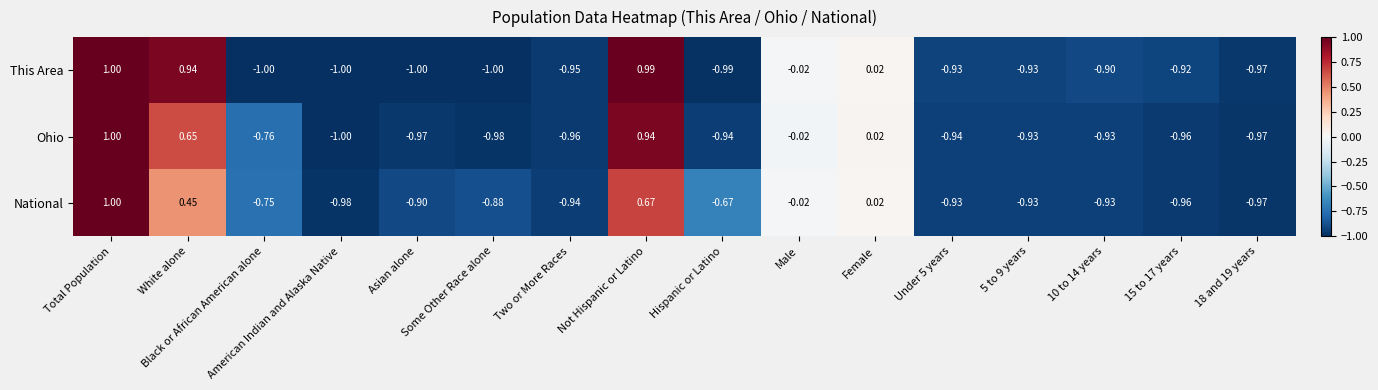

How many series are shown in this chart?

3